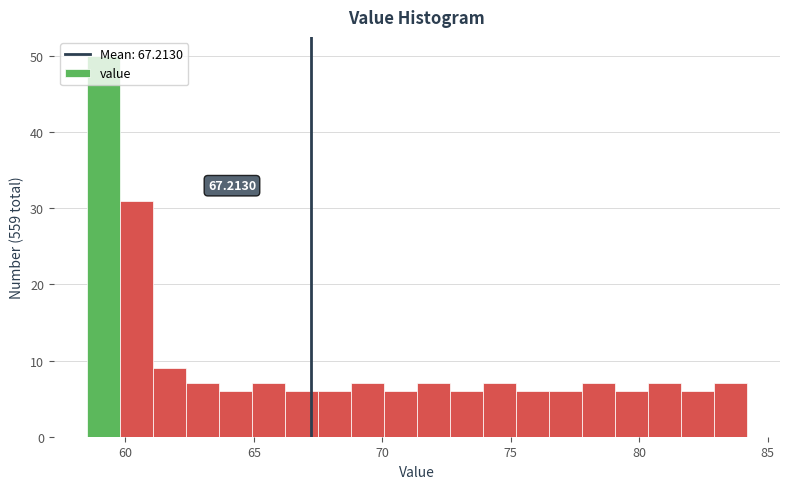

Read against the x-axis, roughly where is the centre of the tallest bar?

59.0